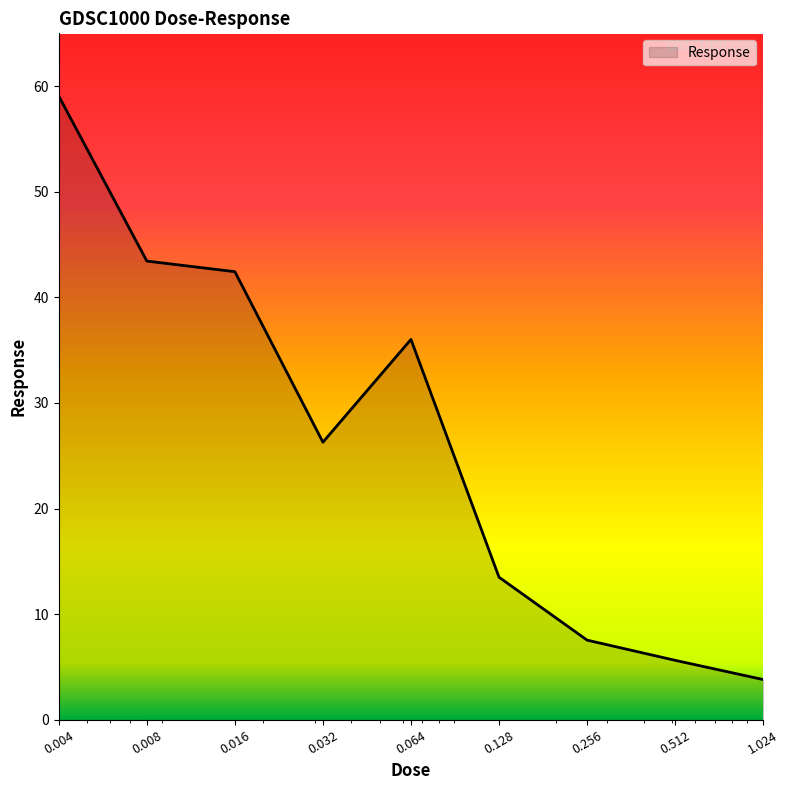

What is the greatest value displayed?

59.1